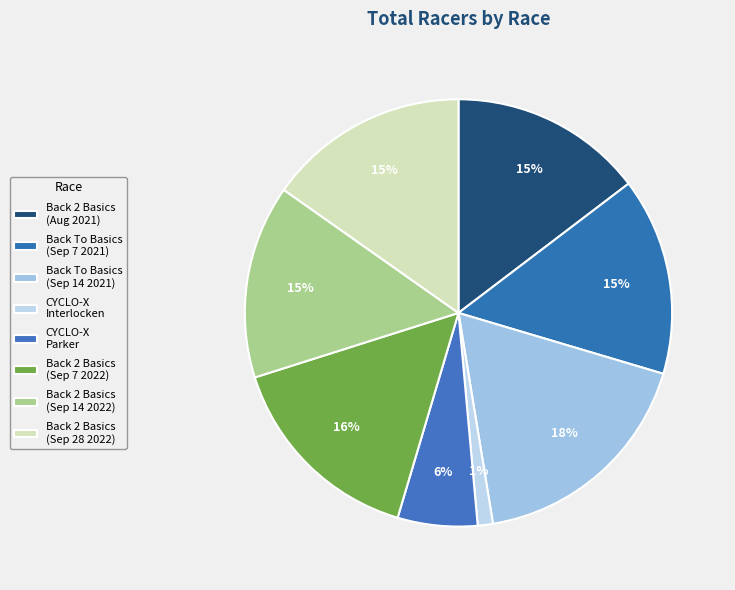

How many segments does this pie chart have?

8